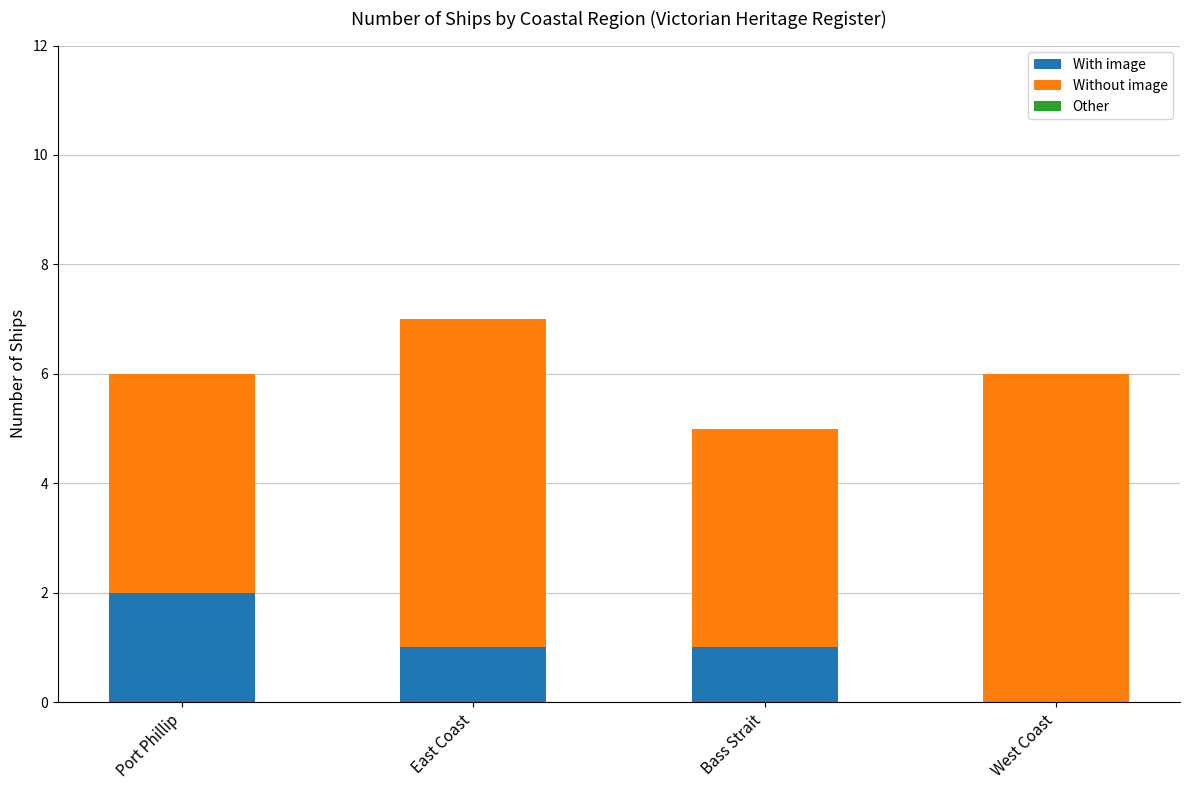

True or false: With image has a value of 3 at Port Phillip.

False